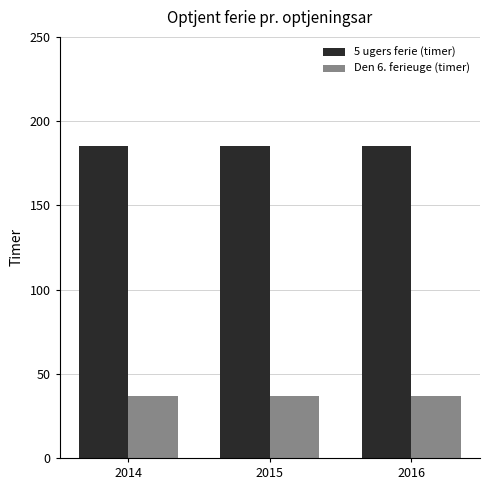

What is the sum of the Den 6. ferieuge (timer) values at 2014 and 2016?

74